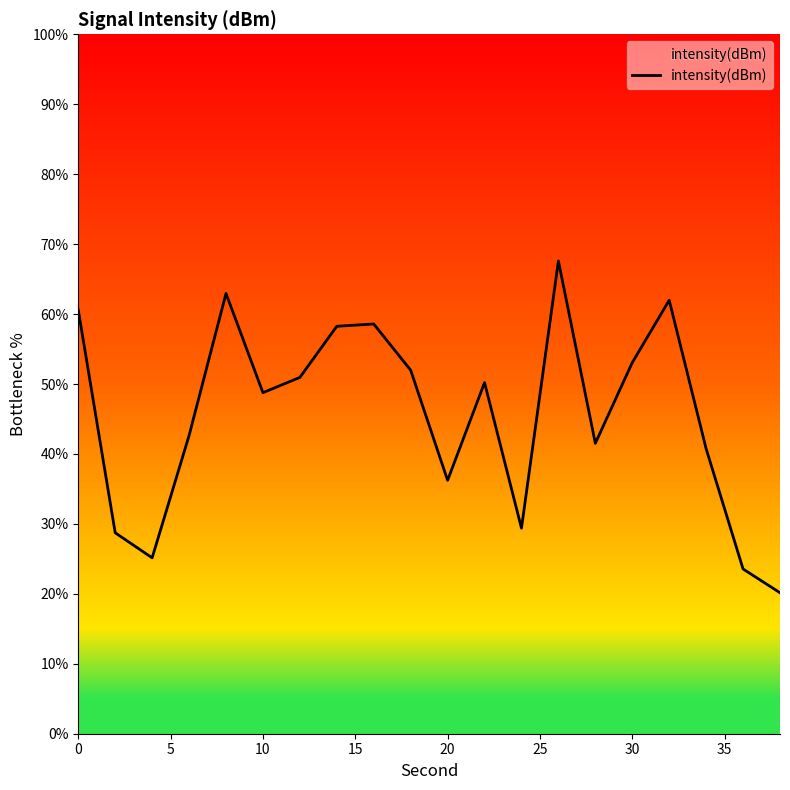

What is the minimum value shown in the chart?

20.2